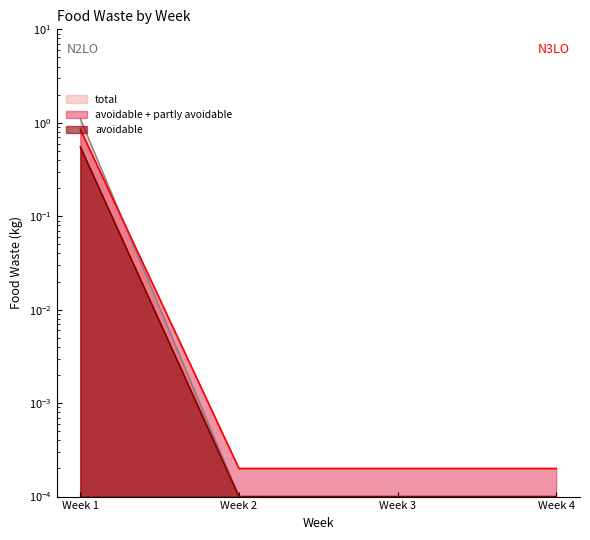

What is the maximum value for partly avoidable?

1.1